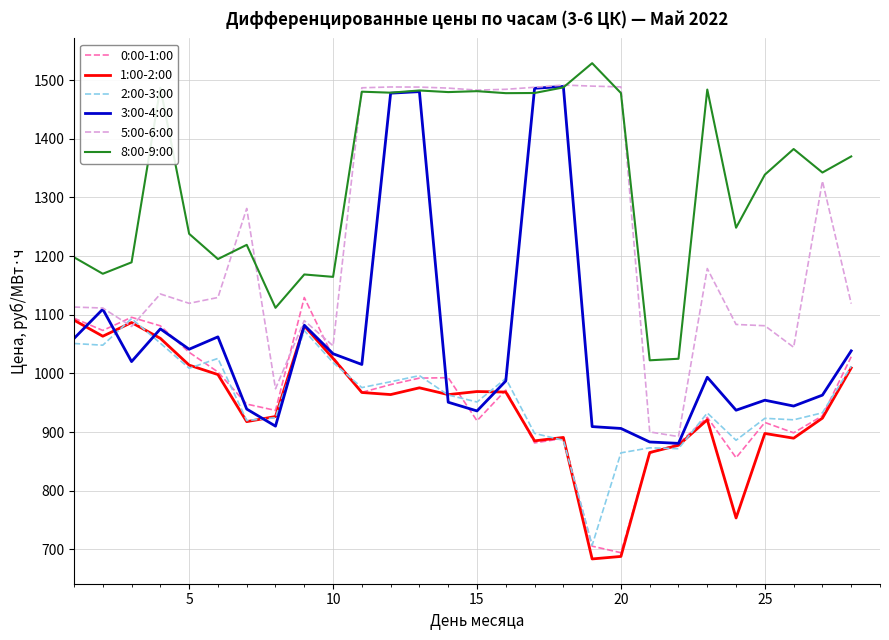

At how many categories does at least one series exceed 1177?

22